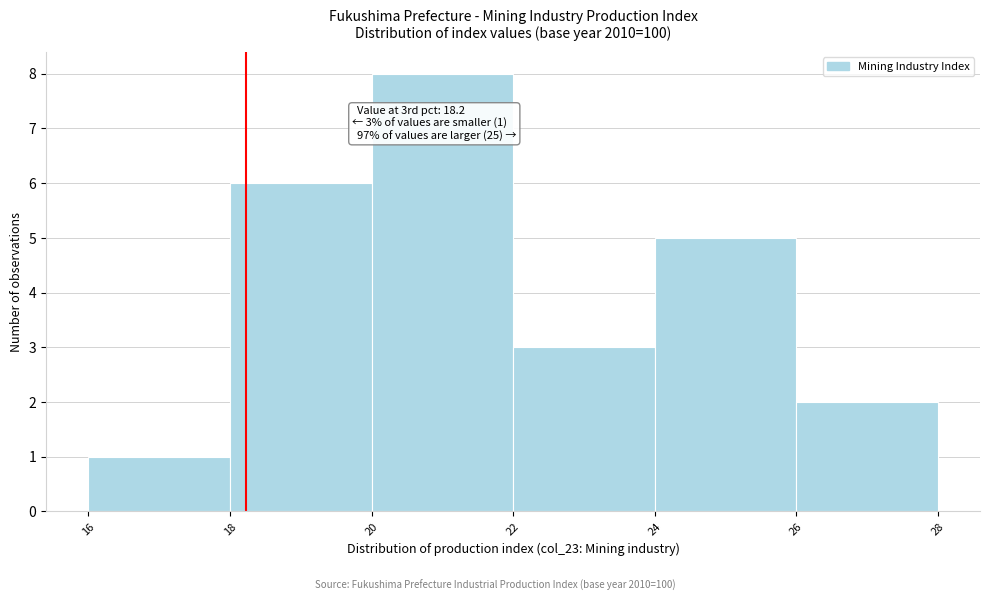

Which range on the x-axis has the tallest bar?

20 to 22